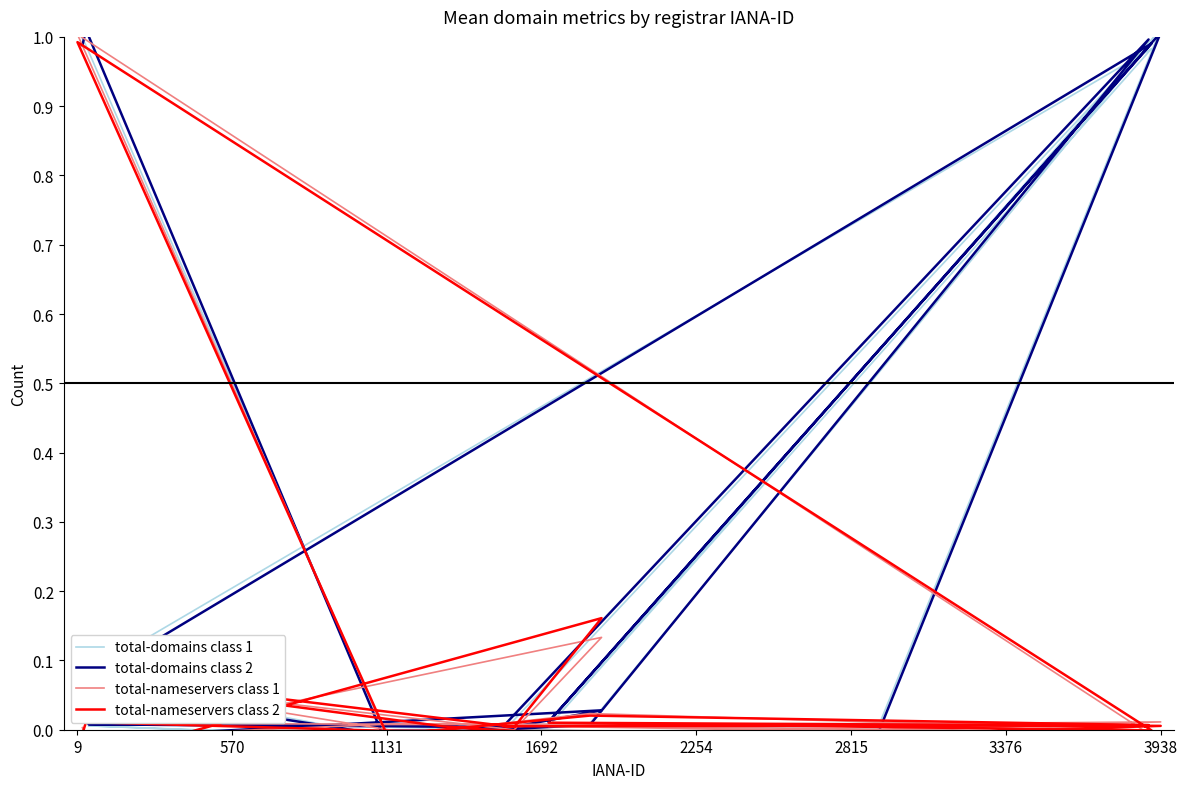

What is the label of the 4th point from the left?

1692